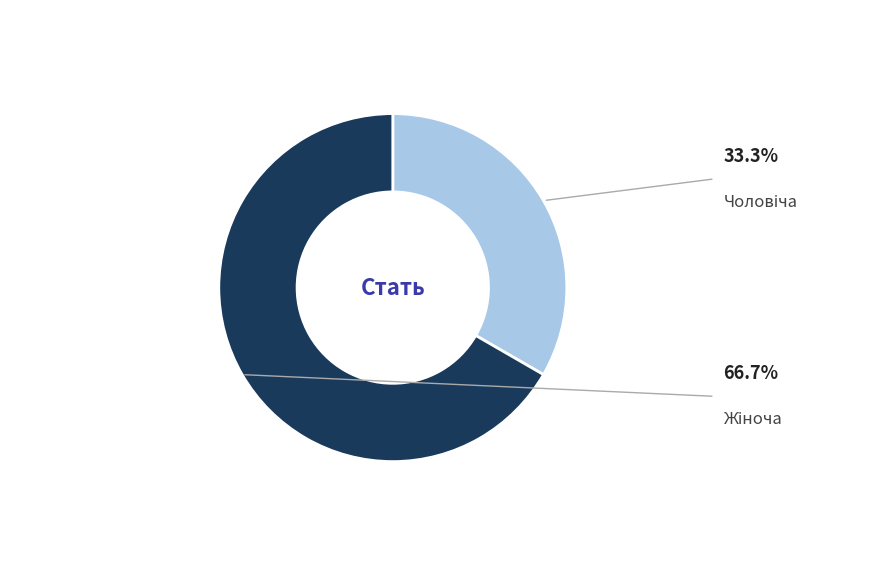

Which category has the biggest portion of the pie?

Жіноча